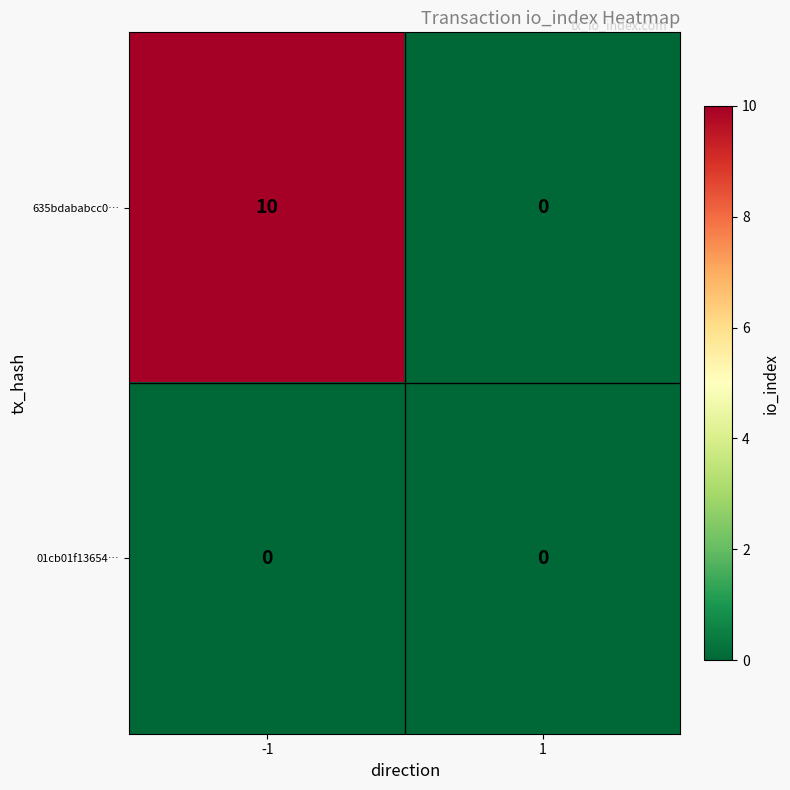

How many categories are shown in the chart?

2